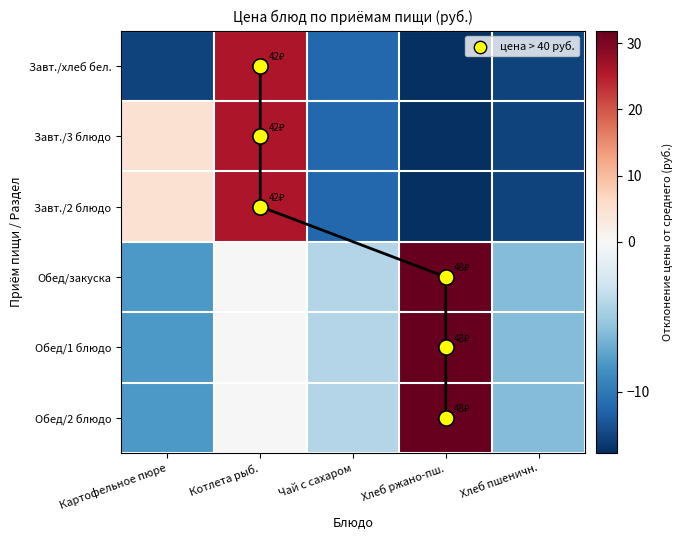

Is the value of Завт./2 блюдо at Хлеб пшеничн. greater than the value of Обед/1 блюдо at Хлеб пшеничн.?

No